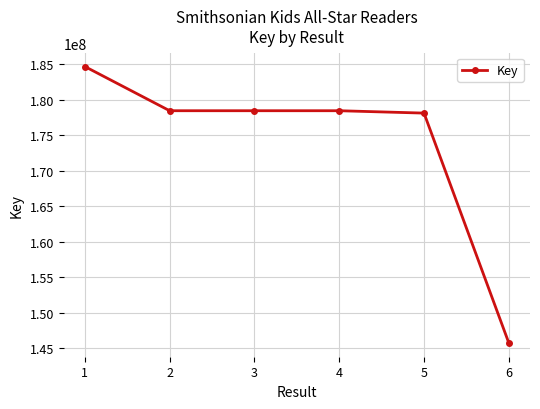

What value does the data have at 4, to the nearest 50?

178436800